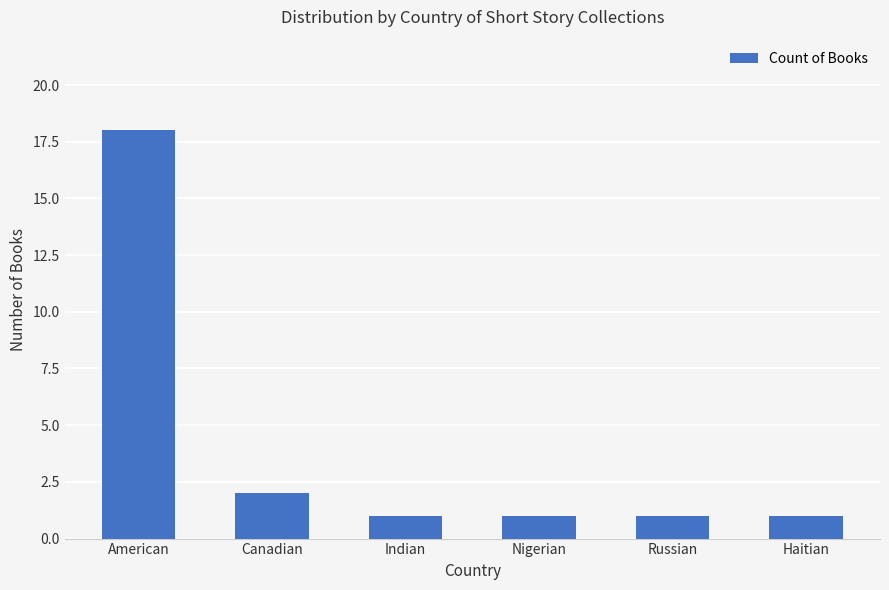

At which label is the value closest to 9?

Canadian